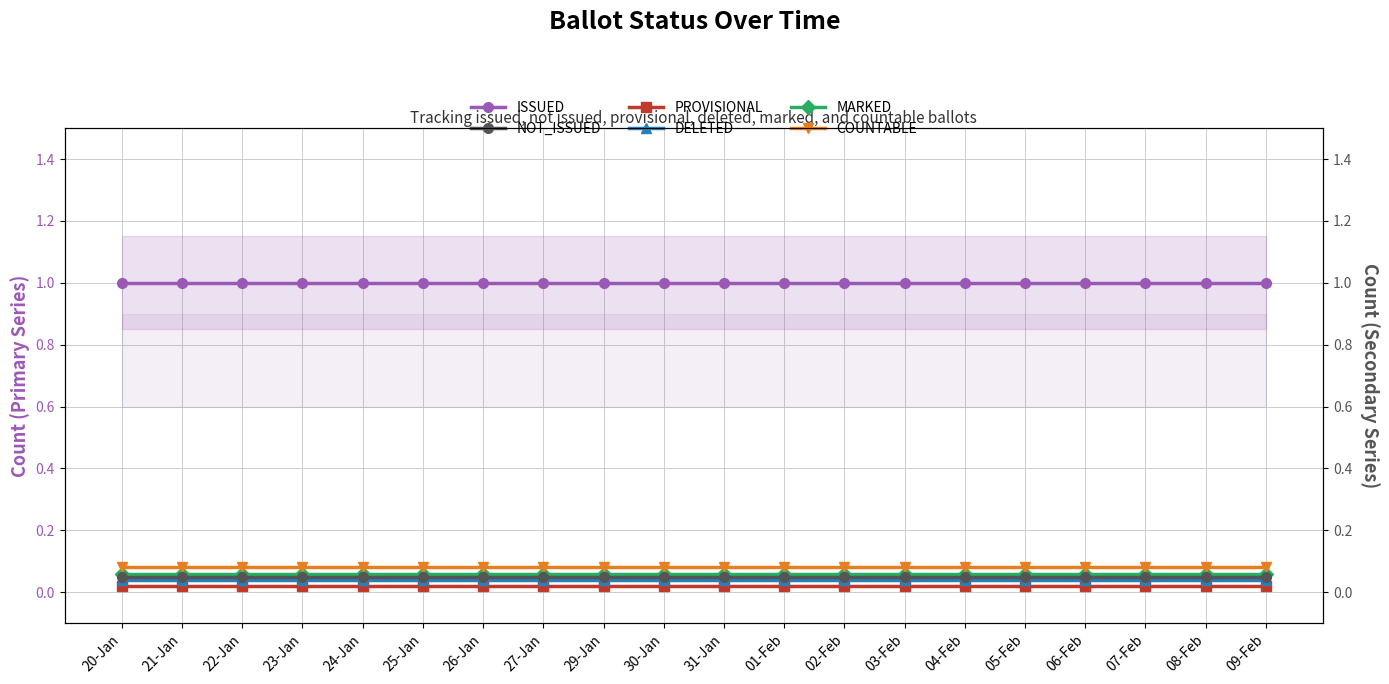

What is the difference between the highest and lowest values at 02-Feb?

1.0